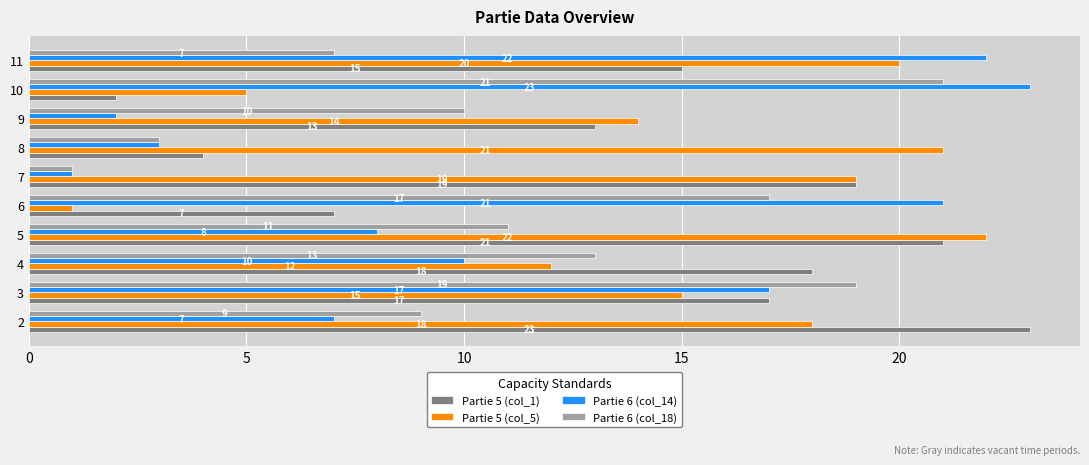

Rank the categories by Partie 5 (col_1) value from highest to lowest.

2, 5, 7, 4, 3, 11, 9, 6, 8, 10